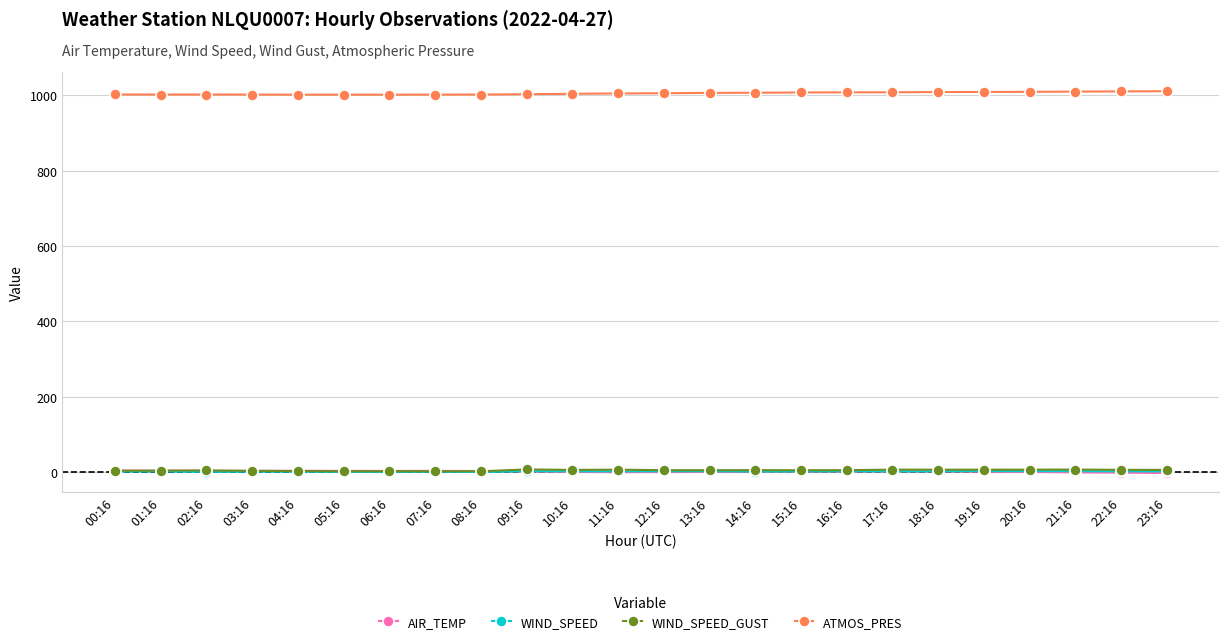

Count the number of categories in the chart.

24